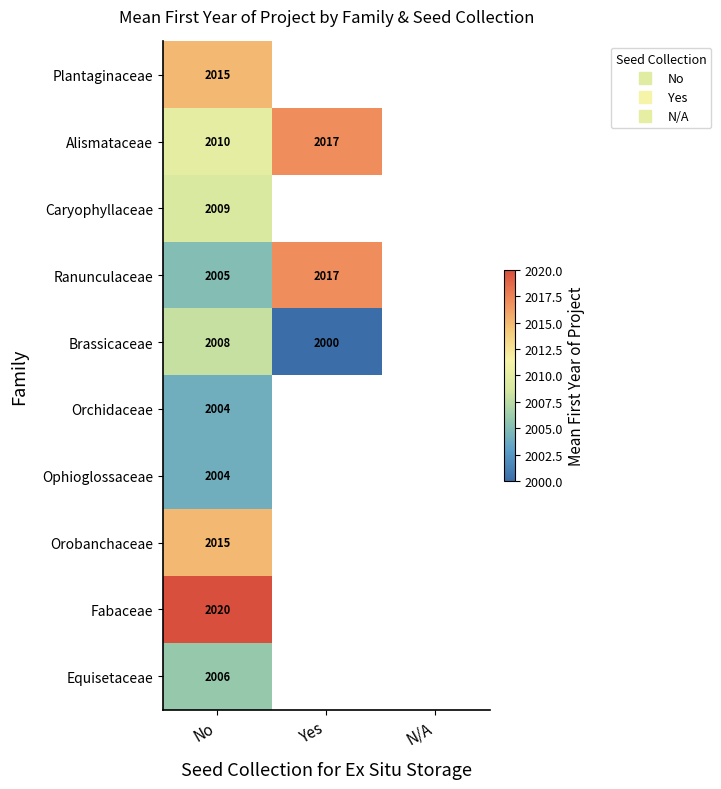

What is the lowest value of the Fabaceae series?

2020.0